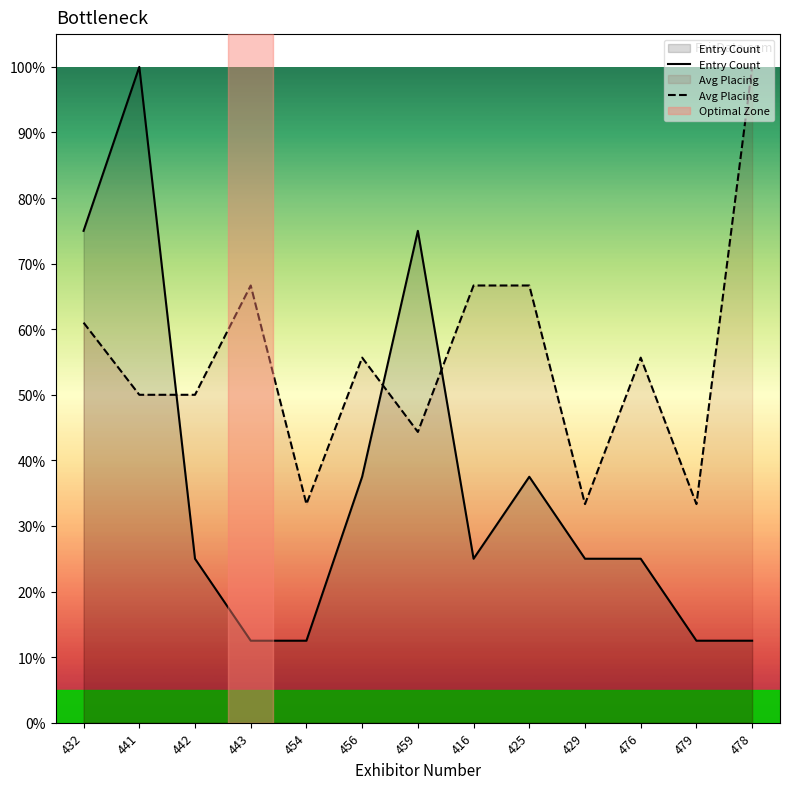

Does the chart have visible grid lines?

No